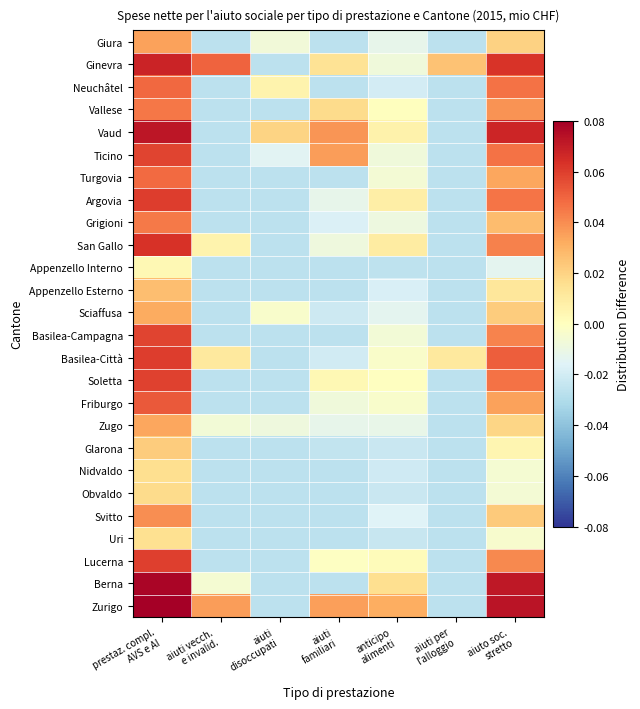

At which category is the sum across all series the highest?

prestaz. compl.
AVS e AI